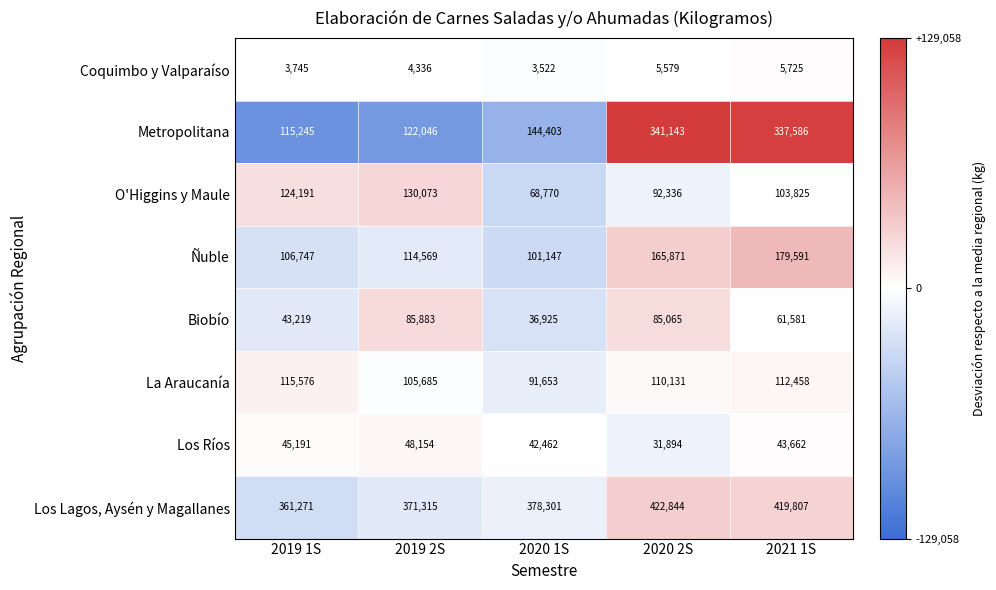

Which category has the lowest value across all series?

2020 1S